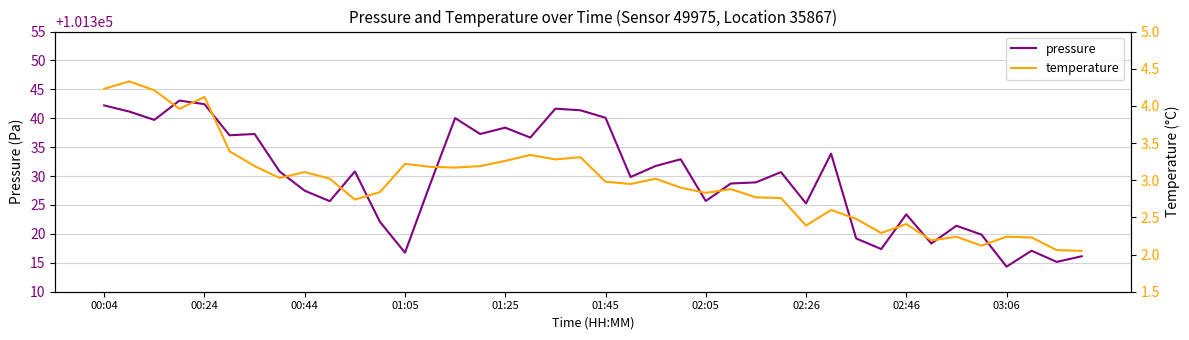

Rank the series by their average value, from lowest to highest.

temperature, pressure